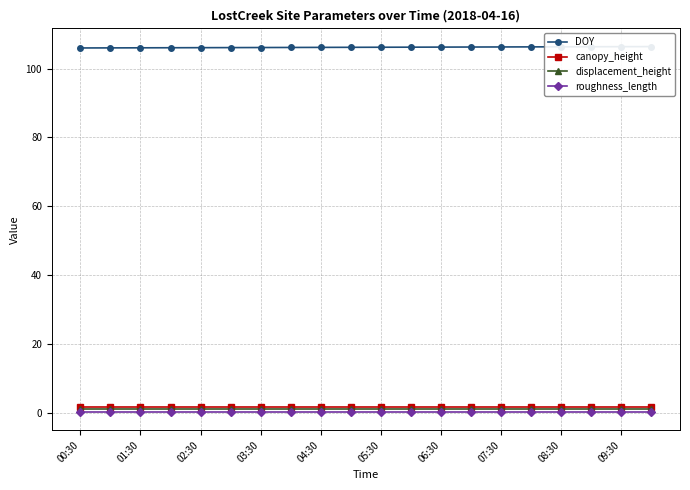

Count the number of categories in the chart.

20